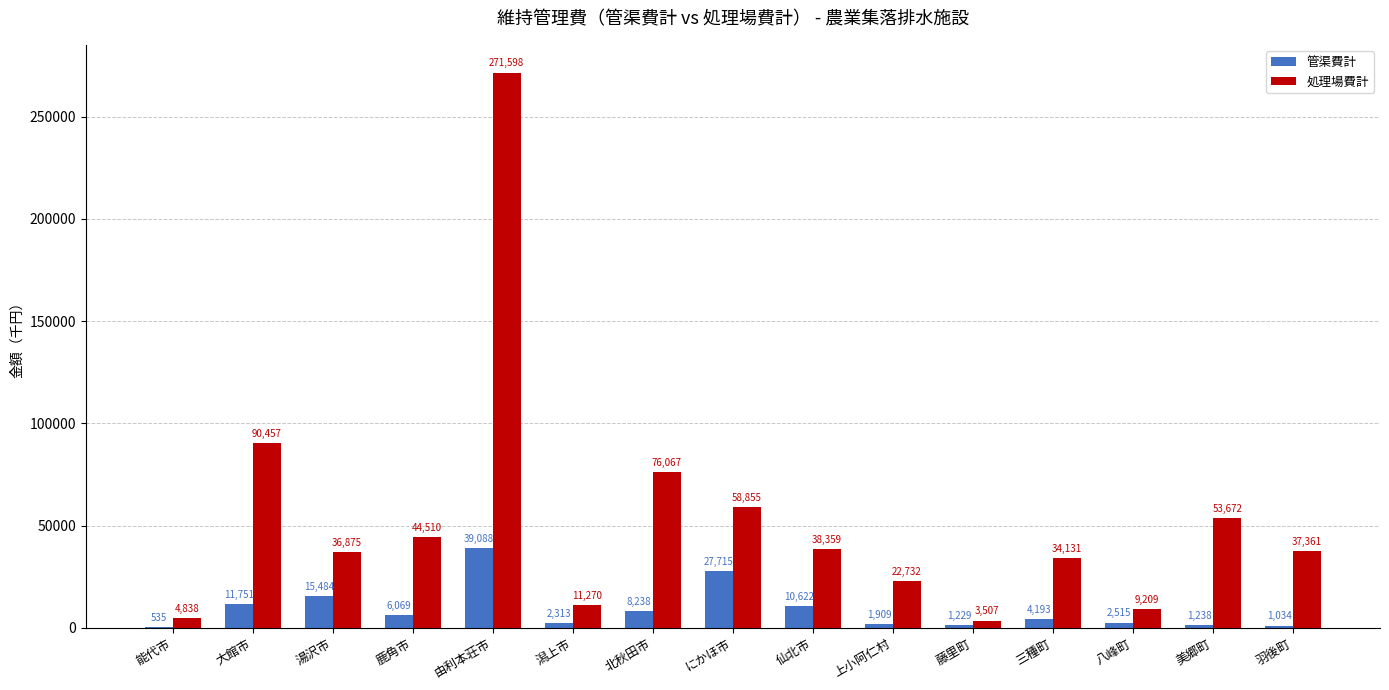

At which category does the chart reach its peak across all series?

由利本荘市